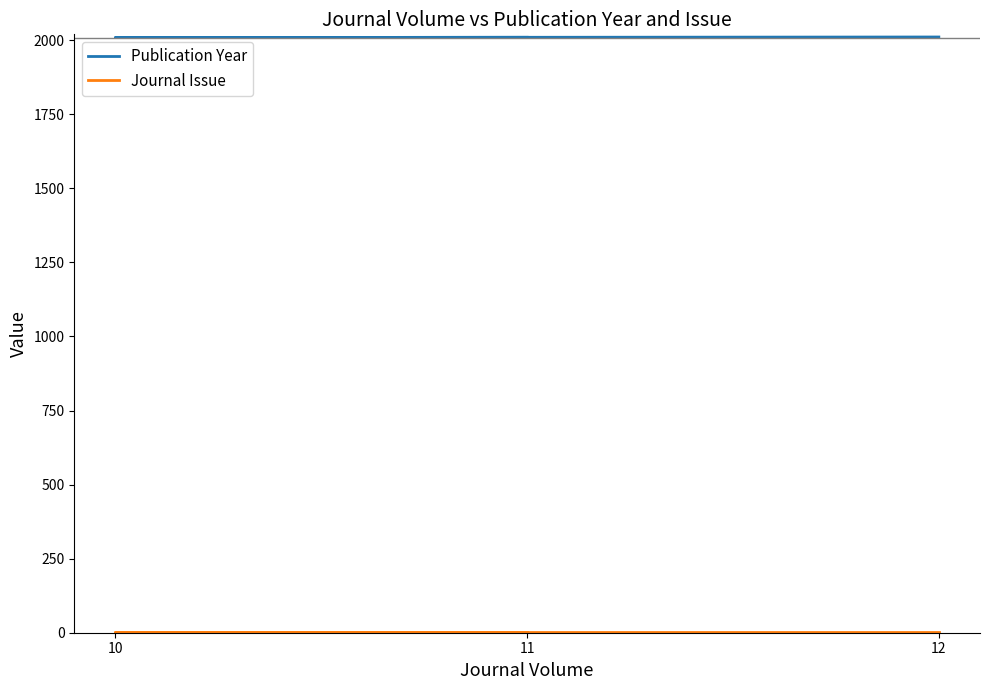

What is the value of the Publication Year point at the 3rd from the left?

2010